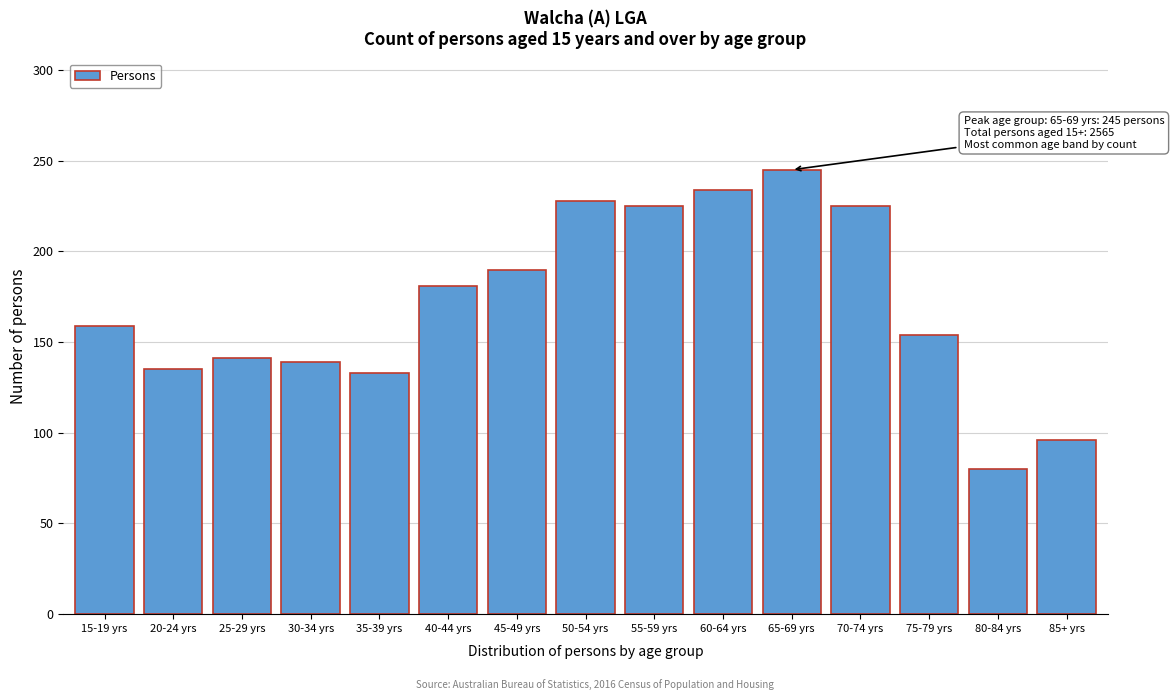

Reading right to left, what are all the values shown in this chart?

85+ yrs=96	80-84 yrs=80	75-79 yrs=154	70-74 yrs=225	65-69 yrs=245	60-64 yrs=234	55-59 yrs=225	50-54 yrs=228	45-49 yrs=190	40-44 yrs=181	35-39 yrs=133	30-34 yrs=139	25-29 yrs=141	20-24 yrs=135	15-19 yrs=159